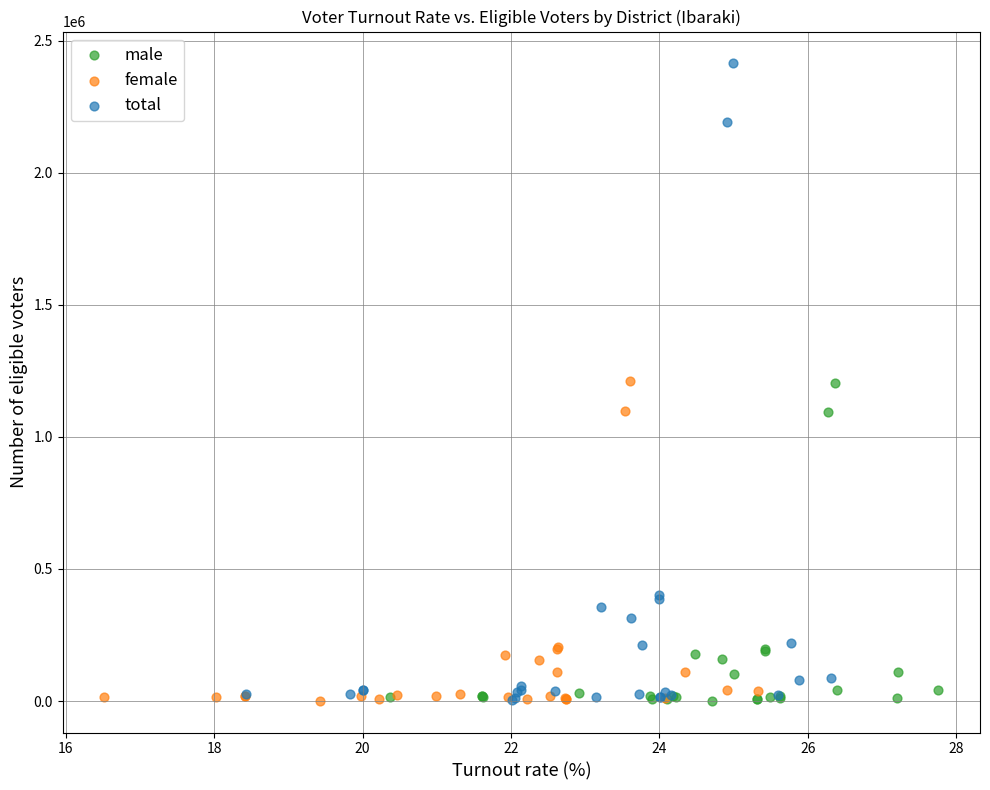

Which series contains the highest Y value?

total